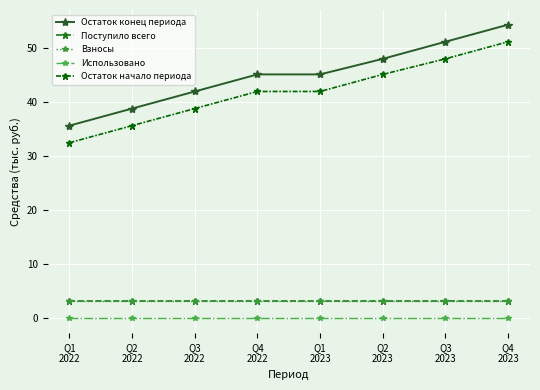

Does the chart have visible grid lines?

Yes